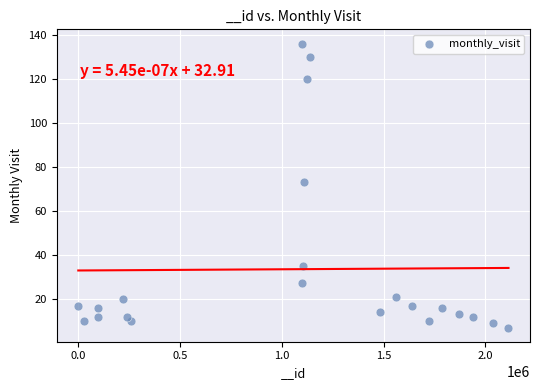

What is the range of Y values (max minus min)?

129